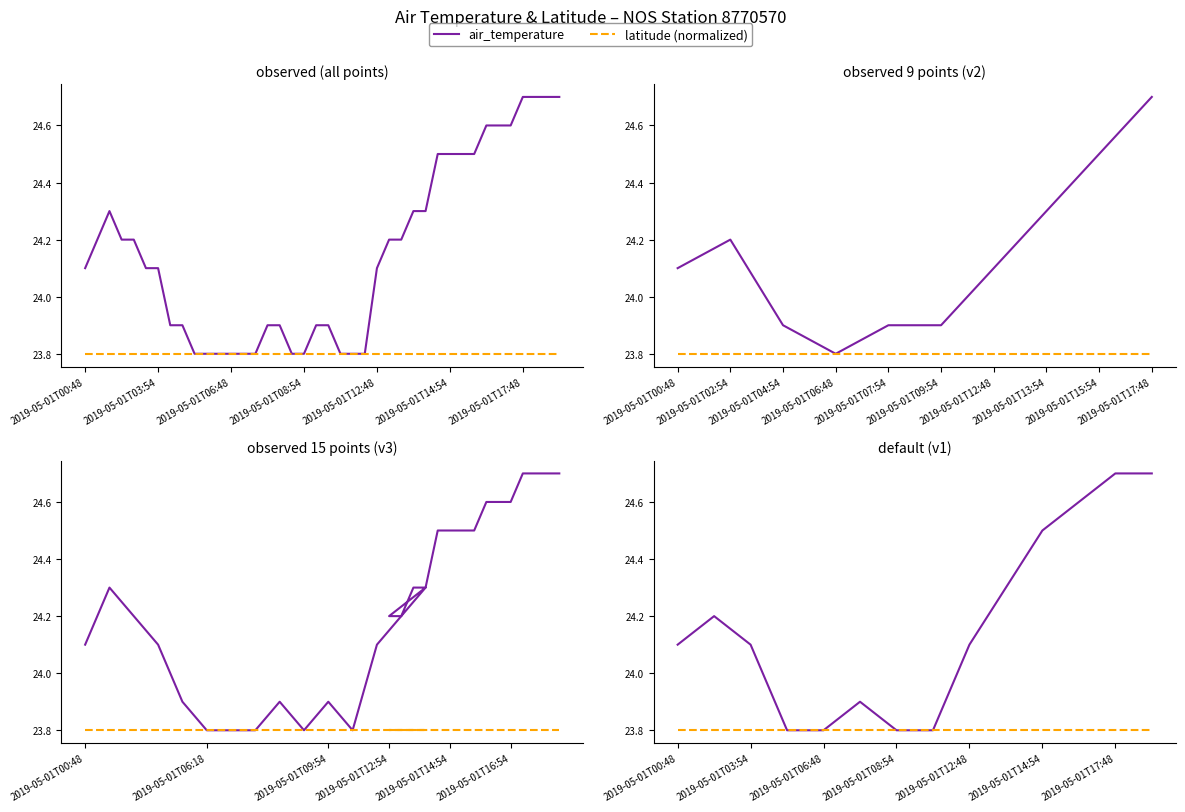

Which series has the largest total across all categories?

air_temperature